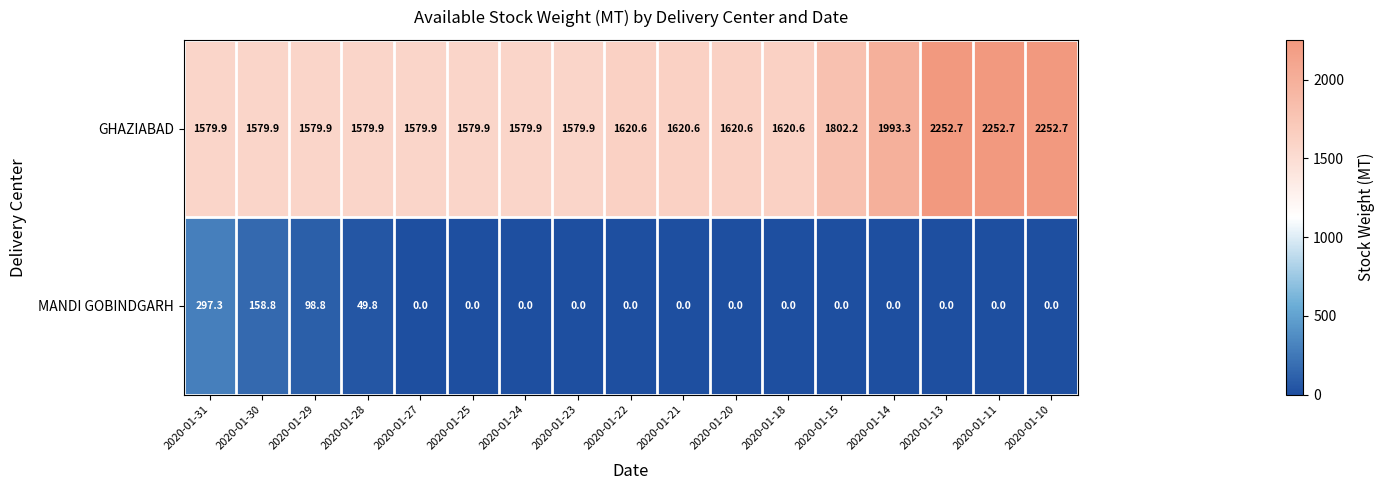

Which series has the largest total across all categories?

GHAZIABAD